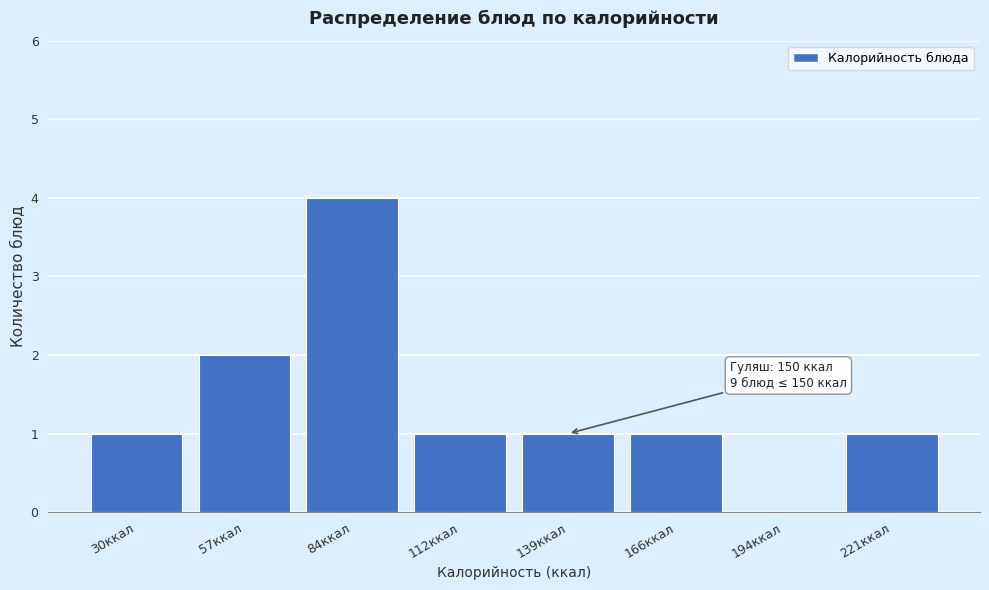

Reading left to right, transcribe all the data shown in this chart.

30ккал=1	57ккал=2	84ккал=4	112ккал=1	139ккал=1	166ккал=1	194ккал=0	221ккал=1